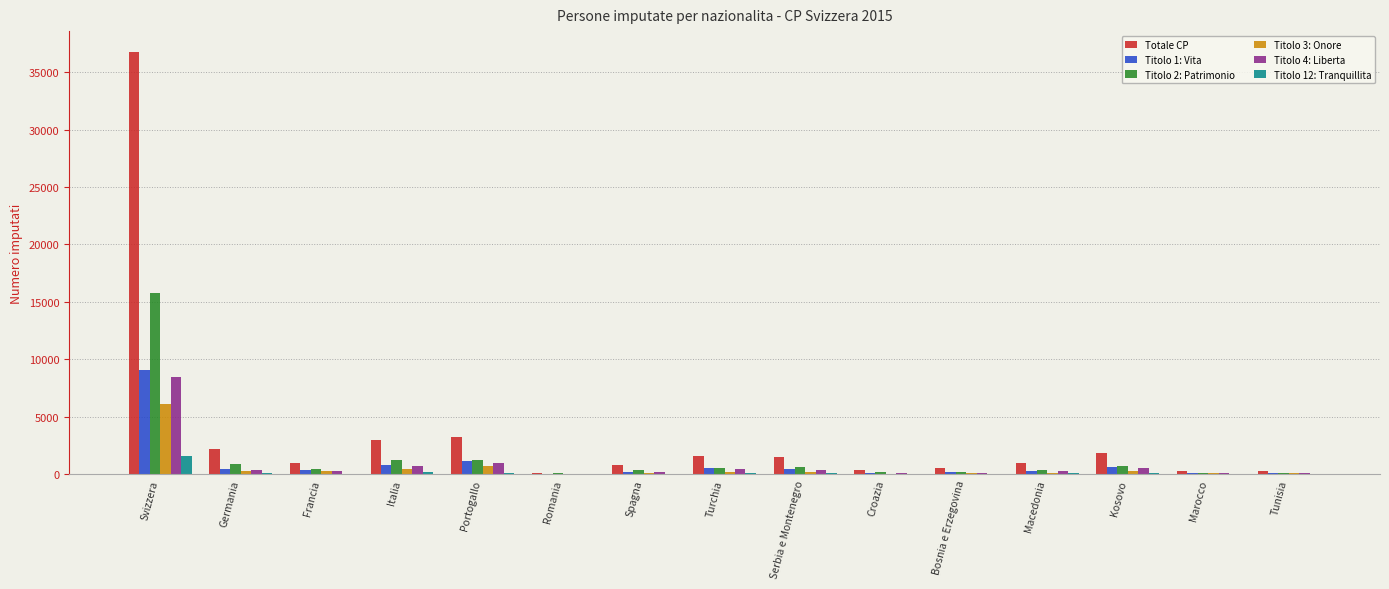

What is the approximate value of Totale CP at Croazia?

396